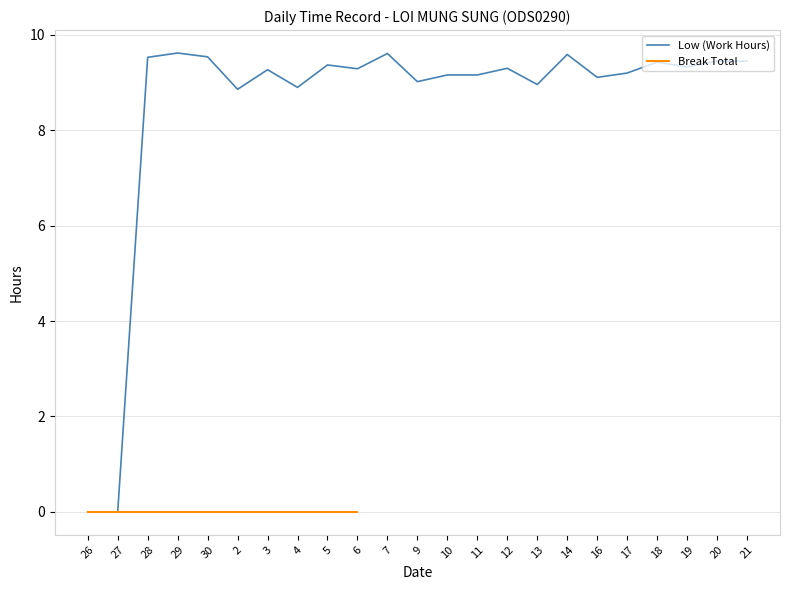

What is the label of the 15th point from the right?

5